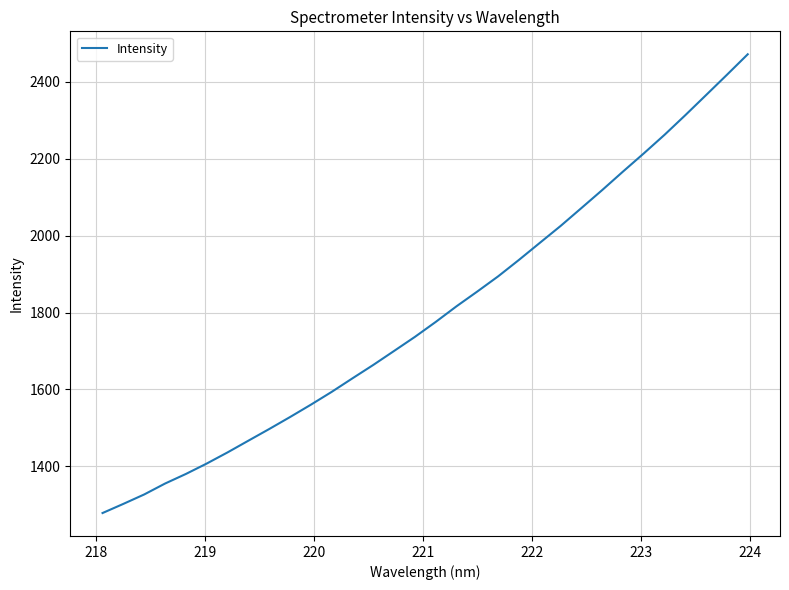

What is the maximum value shown in the chart?

2471.2